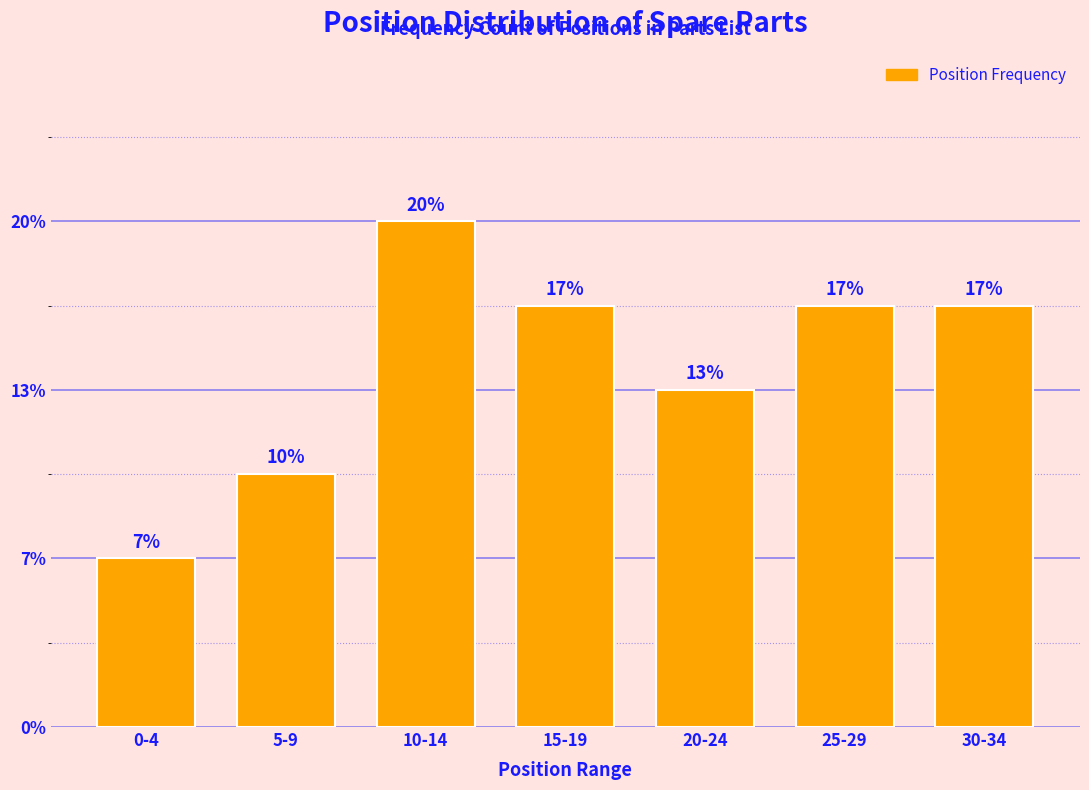

Does the chart contain any negative values?

No